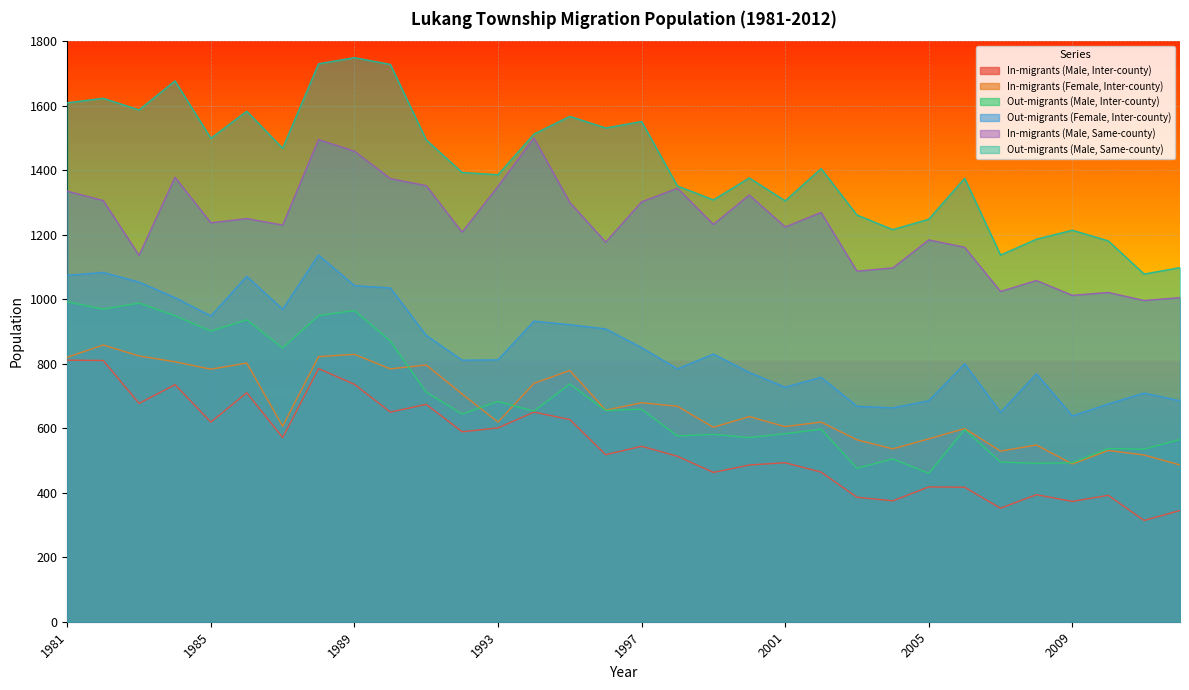

Which series has the widest spread of values?

Out-migrants (Male, Same-county)